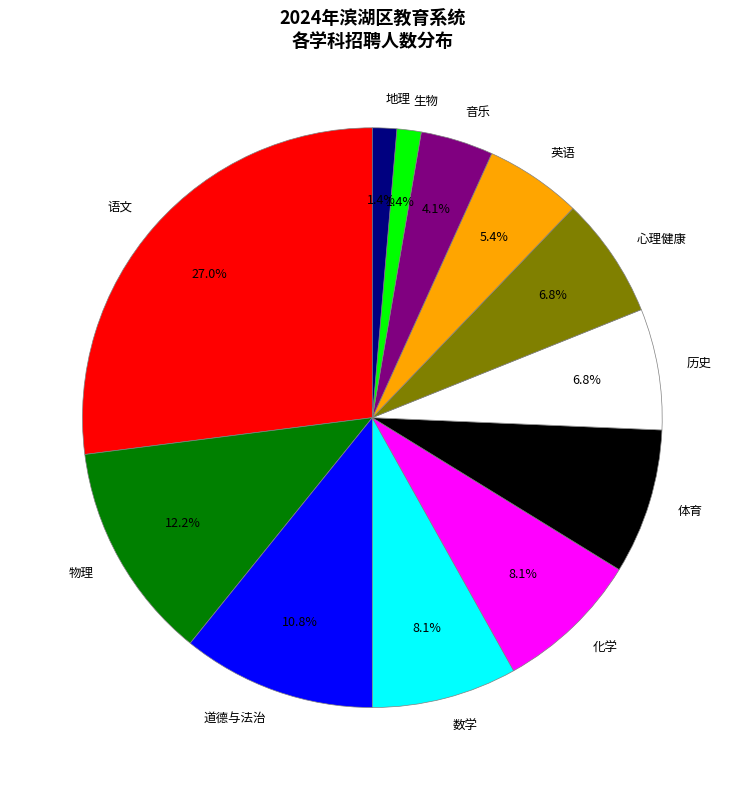

Does 数学 account for over 50% of the chart?

No